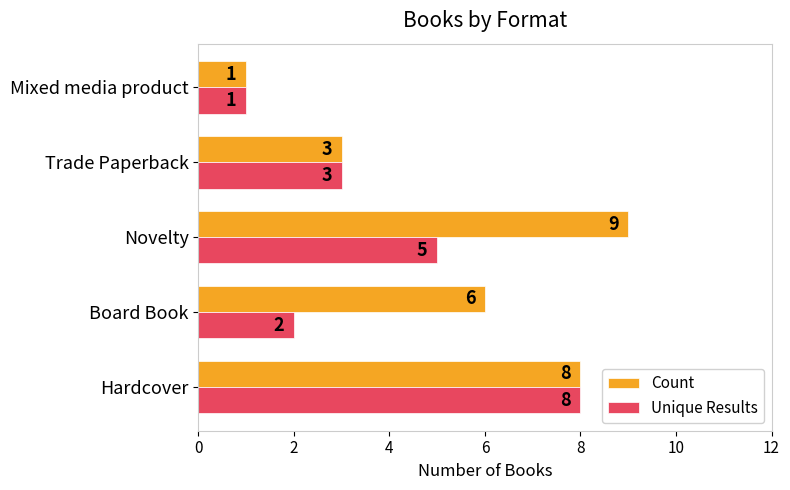

The value of Unique Results at Trade Paperback is 5. True or false?

False